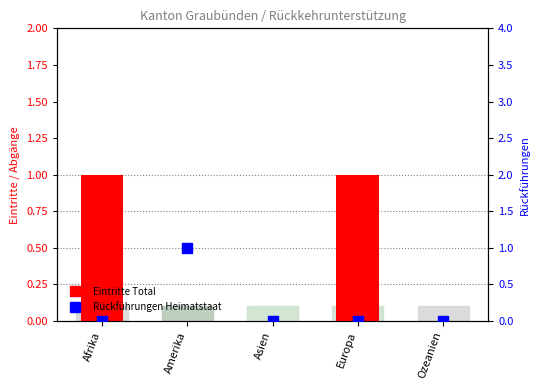

What is the total value across all series at Europa?

1